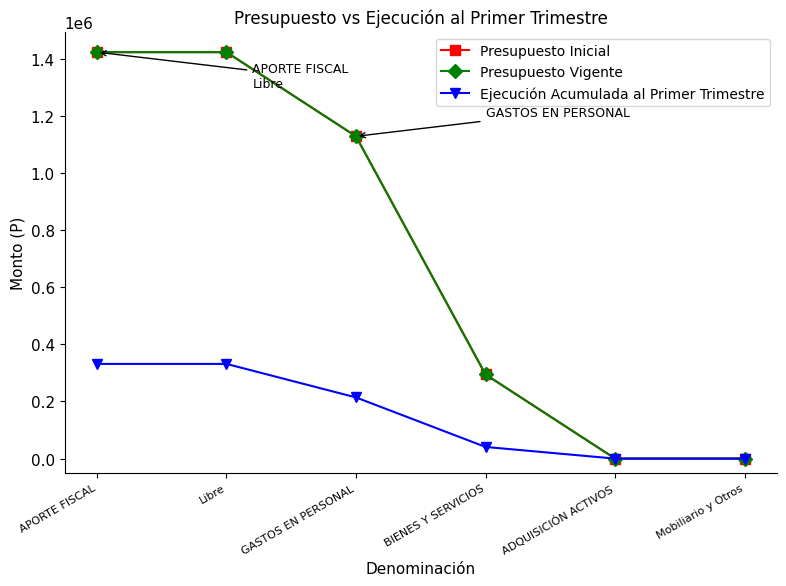

At which label does Presupuesto Vigente reach its minimum?

ADQUISICIÓN ACTIVOS